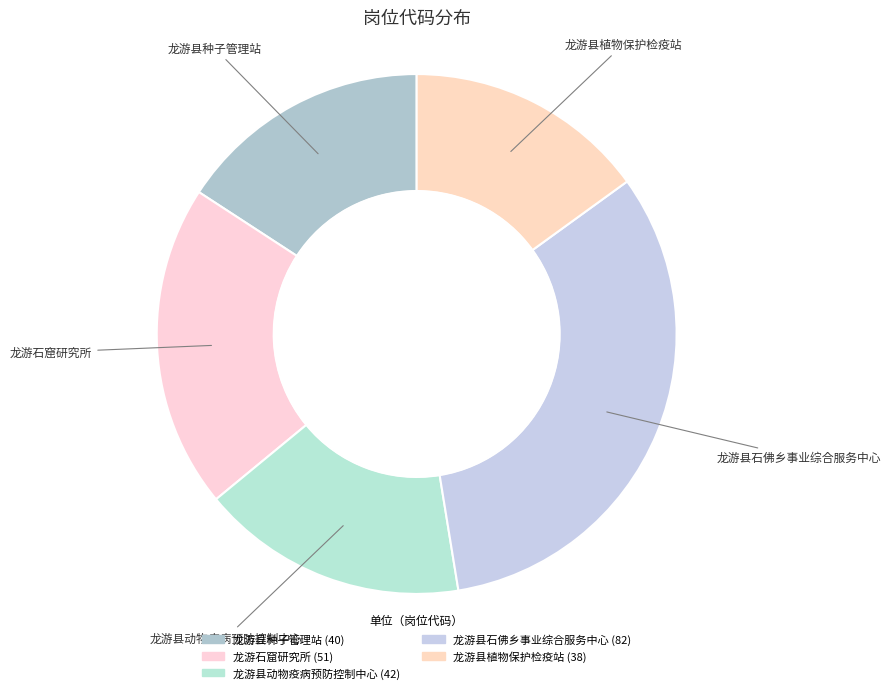

Between 龙游县石佛乡事业综合服务中心 and 龙游县植物保护检疫站, which is larger?

龙游县石佛乡事业综合服务中心